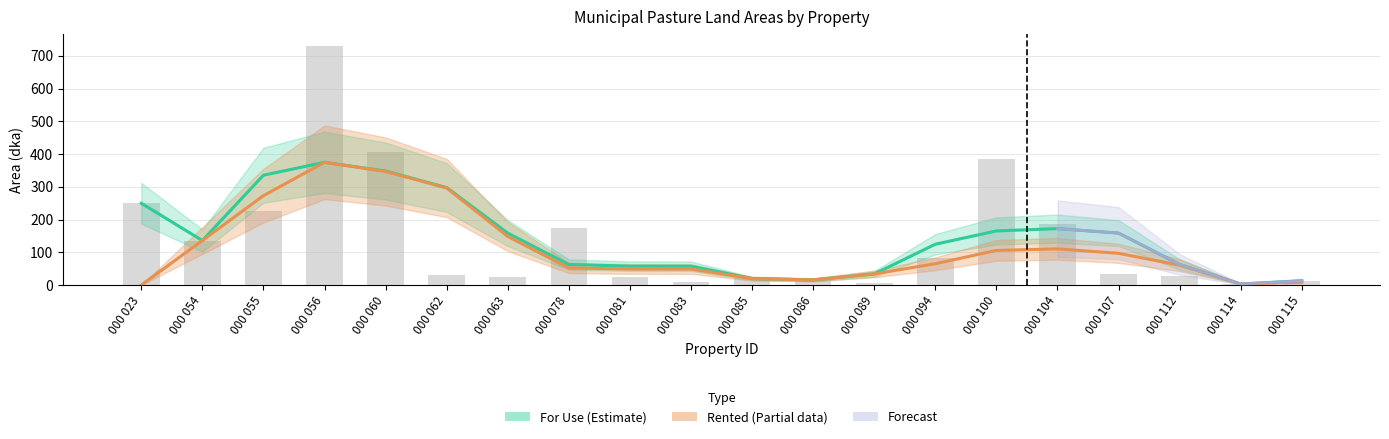

At which label does Rented reach its peak?

000 056